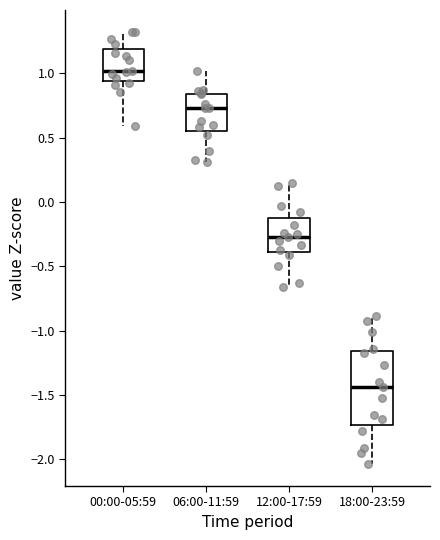

Where does the lower whisker of the box for 18:00-23:59 end on the y-axis? The values are not printed on the chart, so give them approximately, as read against the axis.

-2.05